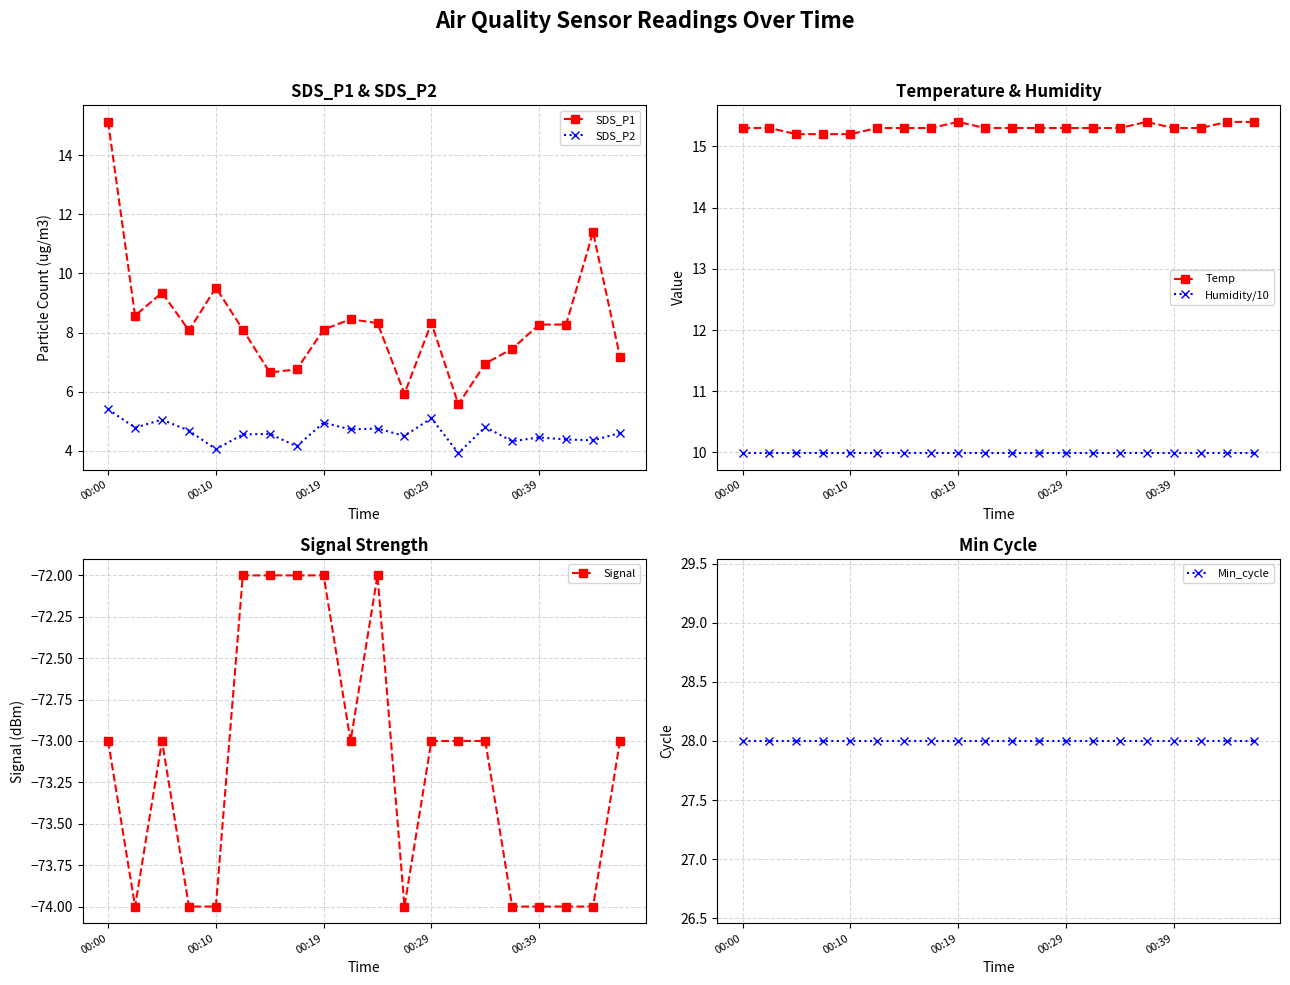

Which series changed the most between 9 and 18?

SDS_P1